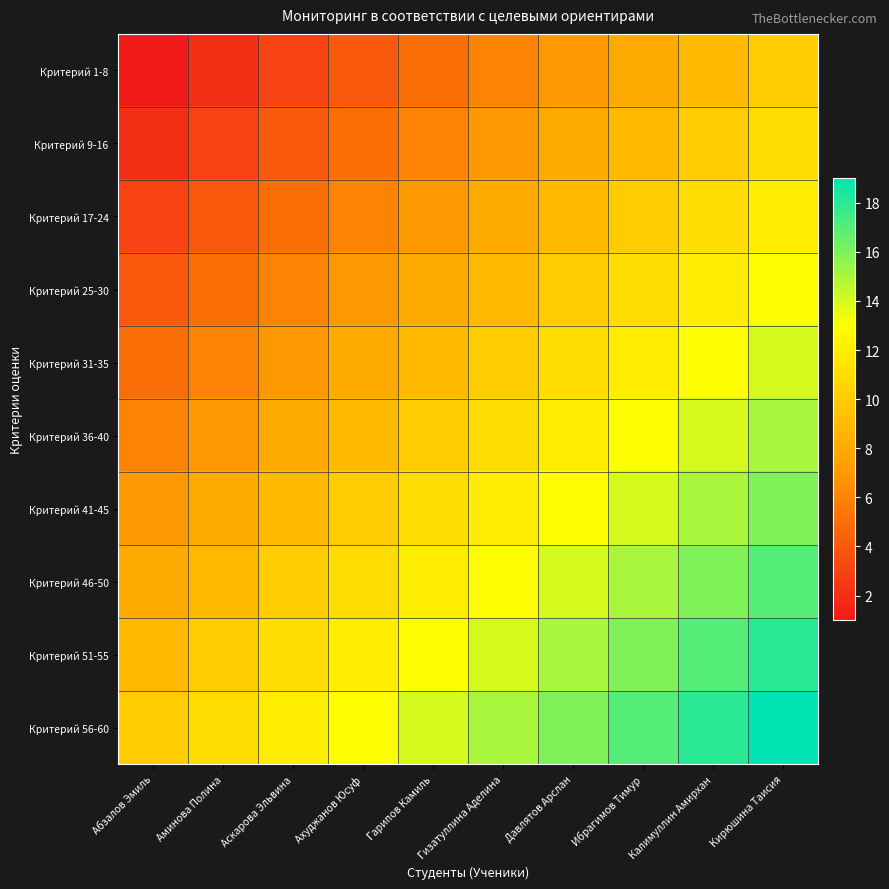

What is the spread (max minus min) of values at Гарипов Камиль?

9